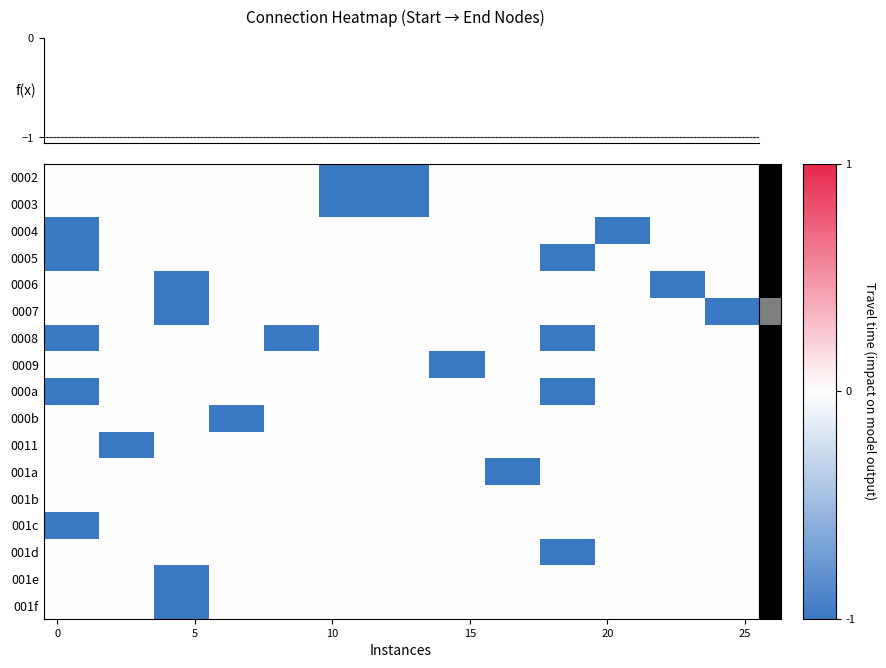

True or false: row_0 has a value of 0 at 25.

True